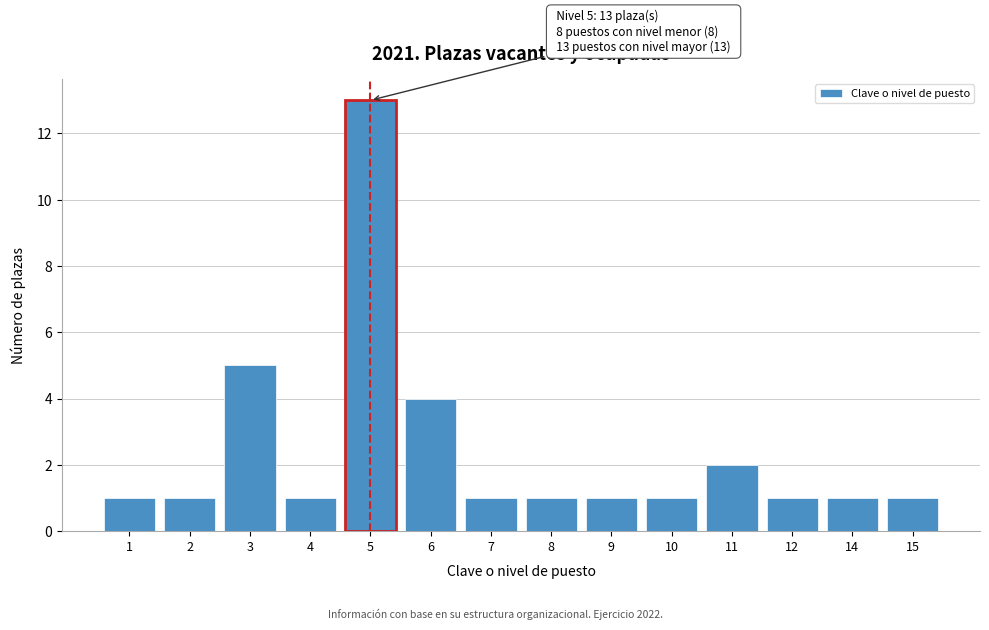

Reading left to right, list all the values displayed in this chart.

1	1	5	1	13	4	1	1	1	1	2	1	1	1